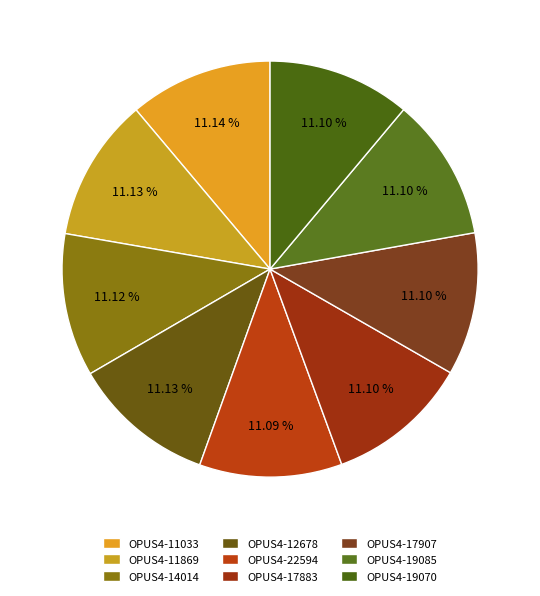

How many segments does this pie chart have?

9